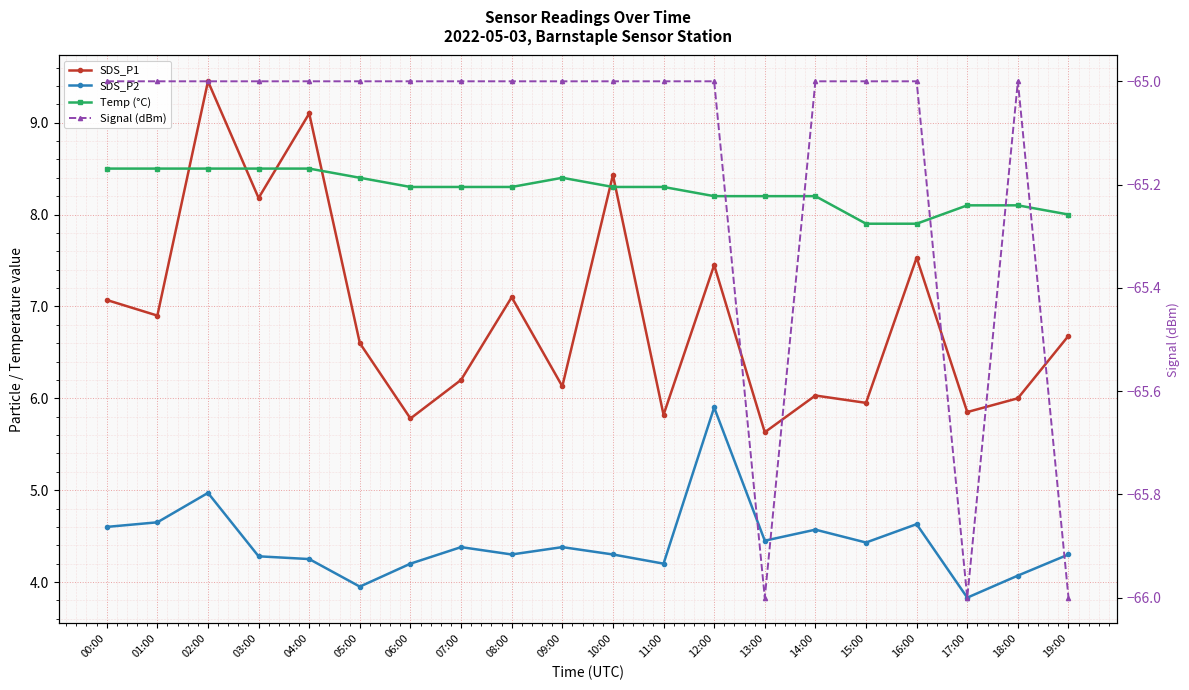

Is the value of Temp (°C) at 10:00 greater than the value of SDS_P2 at 06:00?

Yes